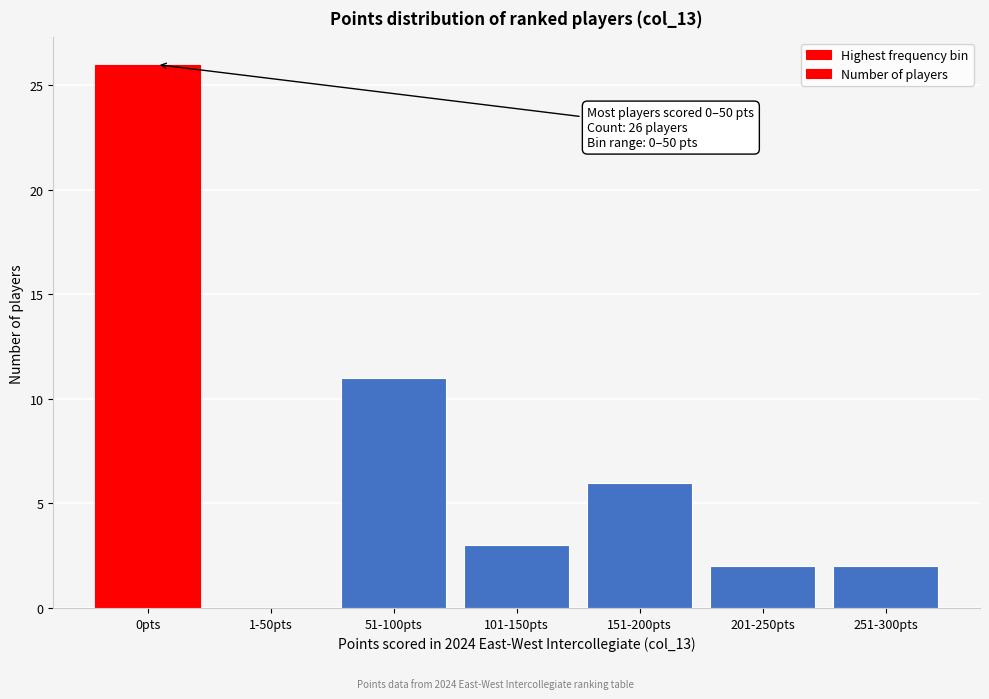

Reading left to right, transcribe all the data shown in this chart.

0pts=26	1-50pts=0	51-100pts=11	101-150pts=3	151-200pts=6	201-250pts=2	251-300pts=2